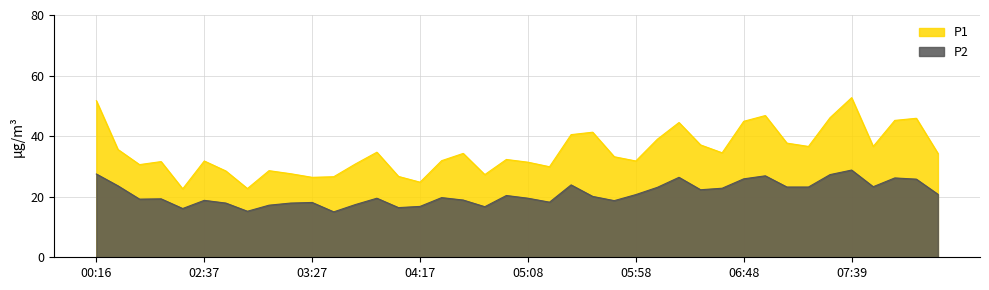

In P1, how many points are lower than both neighbors (excluding endpoints)?

11